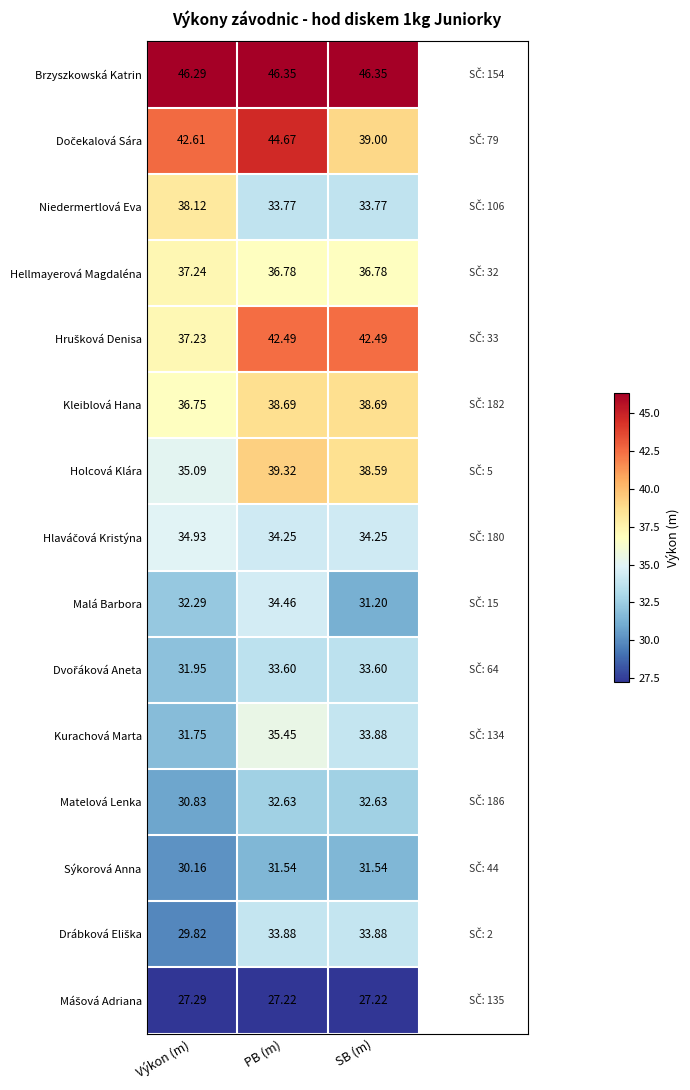

At which label does Kurachová Marta reach its peak?

PB (m)